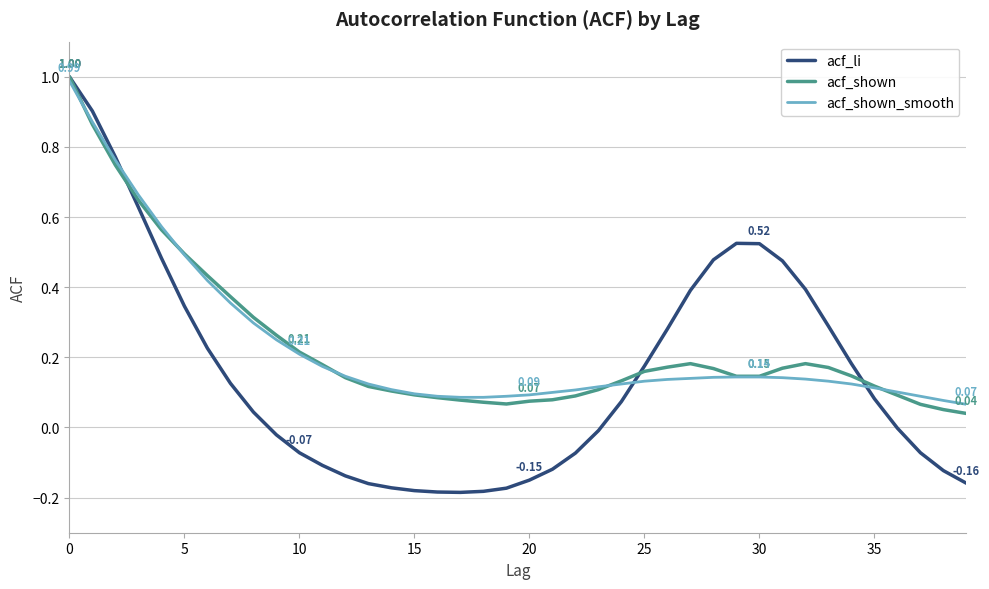

Which series ends up on top after the final intersection of acf_shown_smooth and acf_shown?

acf_shown_smooth